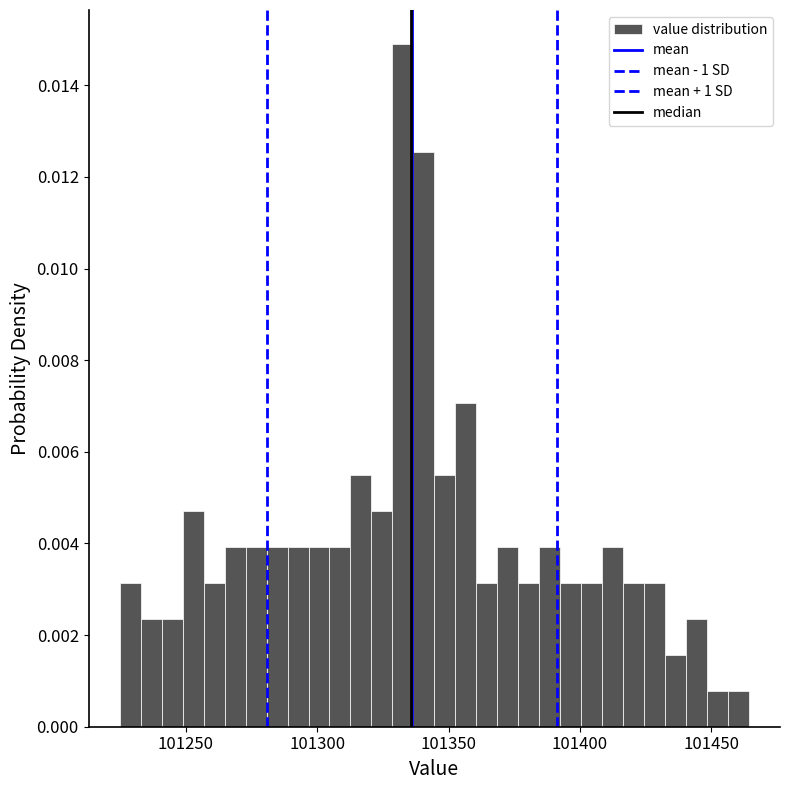

Around what value on the x-axis is the tallest bar? Give the approximate position of its centre, as read against the axis.

101335